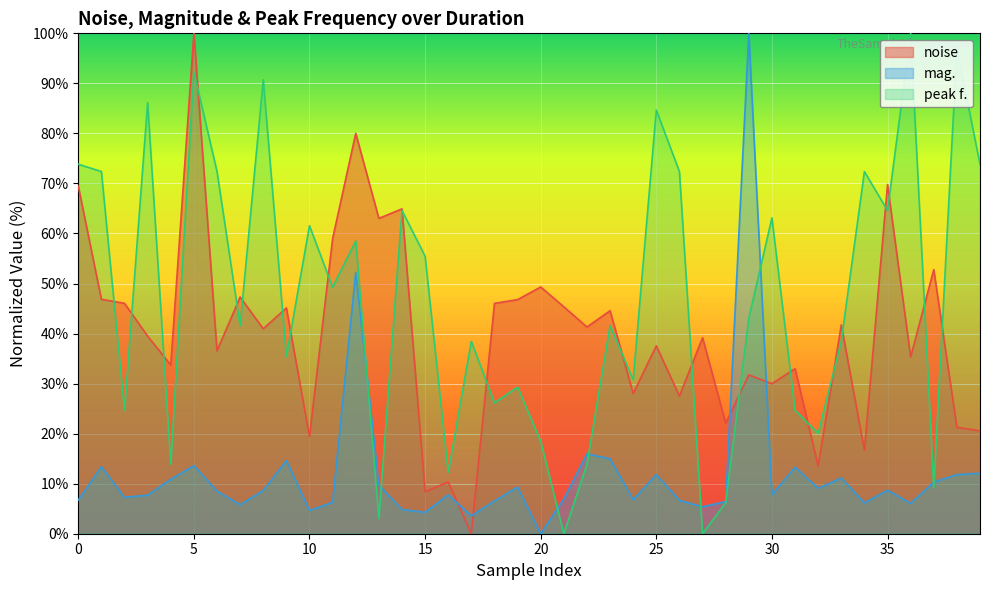

What is the difference between the maximum and second lowest values in the noise series?

91.6